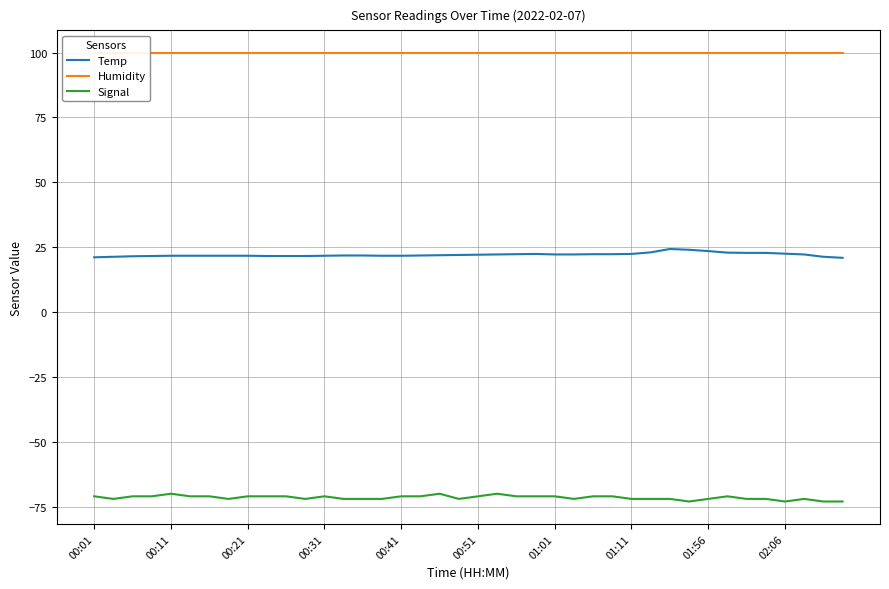

What is the value of the Temp point at the 13th from the left?

21.7